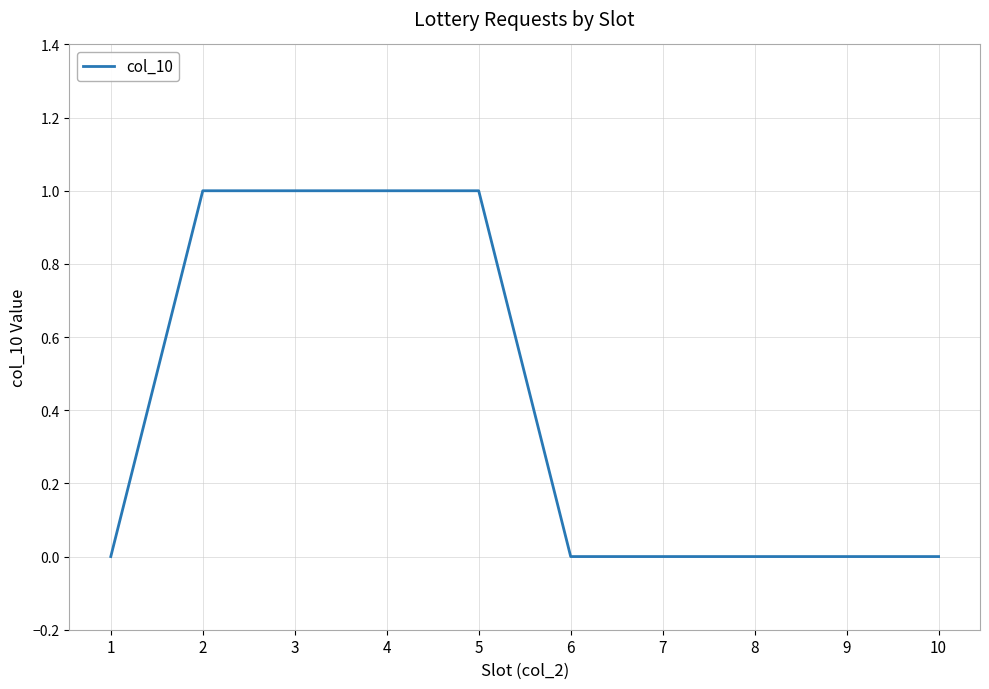

Count the values in the range 0 to 1.

10